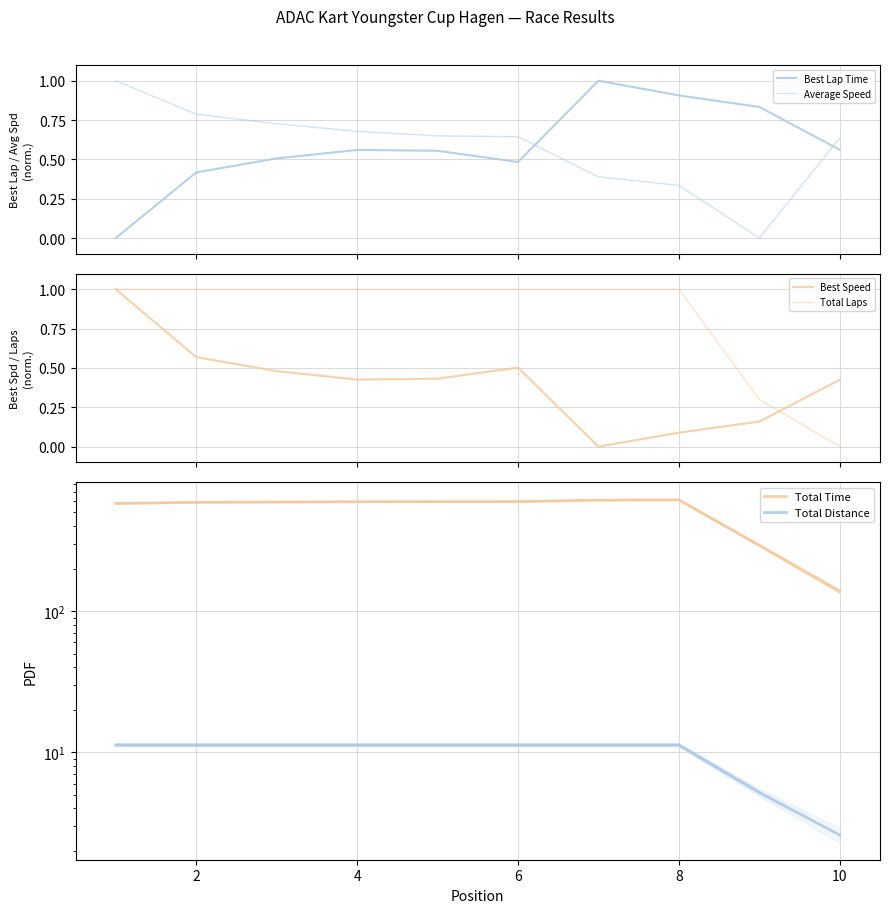

The value of Average Speed at 8 is 0.4. True or false?

False